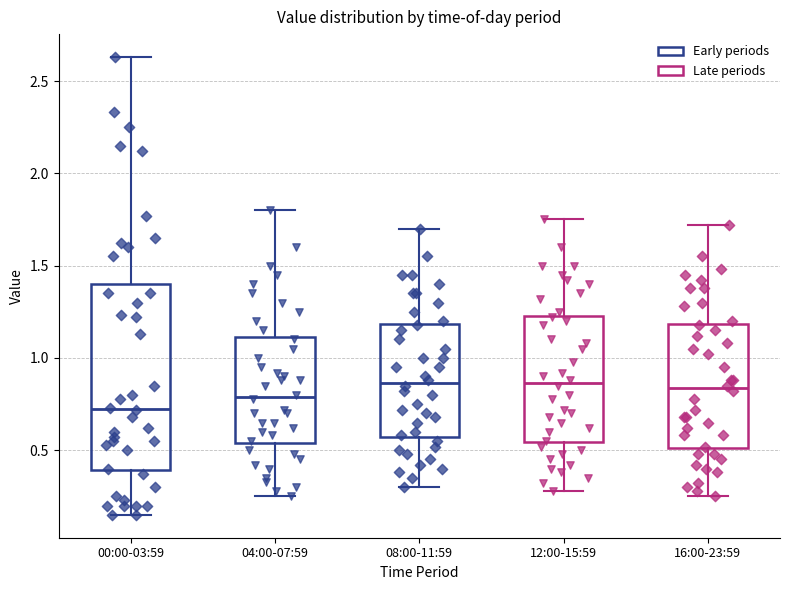

Which box is the tallest, from its lower edge to its upper edge?

00:00-03:59